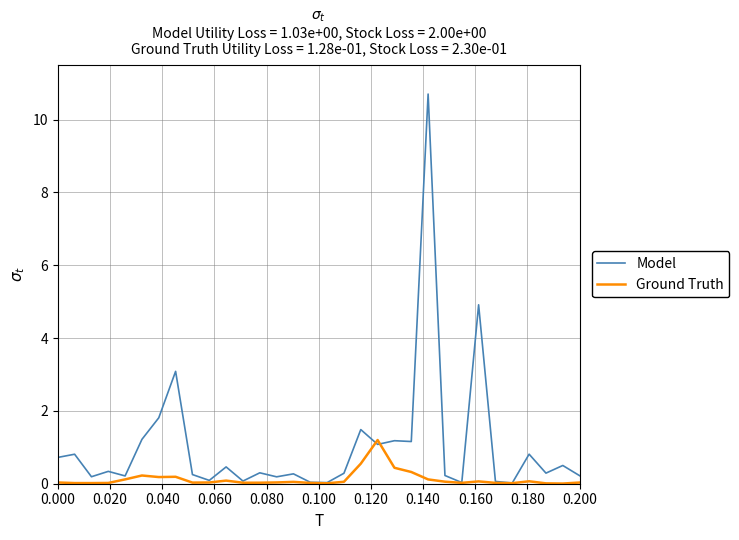

True or false: Model and Ground Truth intersect in this chart.

True